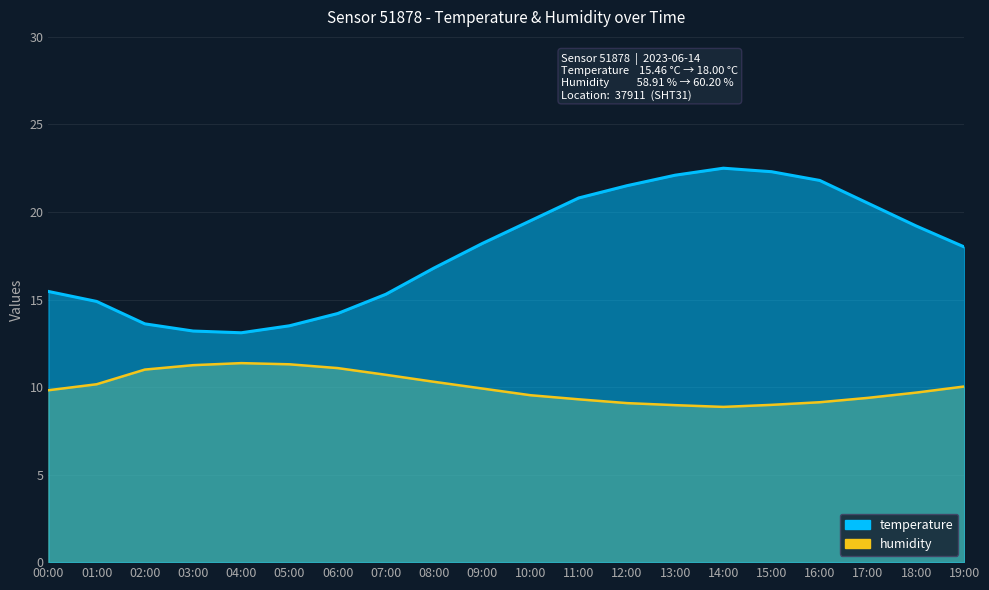

Rank the categories by humidity value from lowest to highest.

14:00, 13:00, 15:00, 12:00, 16:00, 11:00, 17:00, 10:00, 18:00, 00:00, 09:00, 19:00, 01:00, 08:00, 07:00, 02:00, 06:00, 03:00, 05:00, 04:00